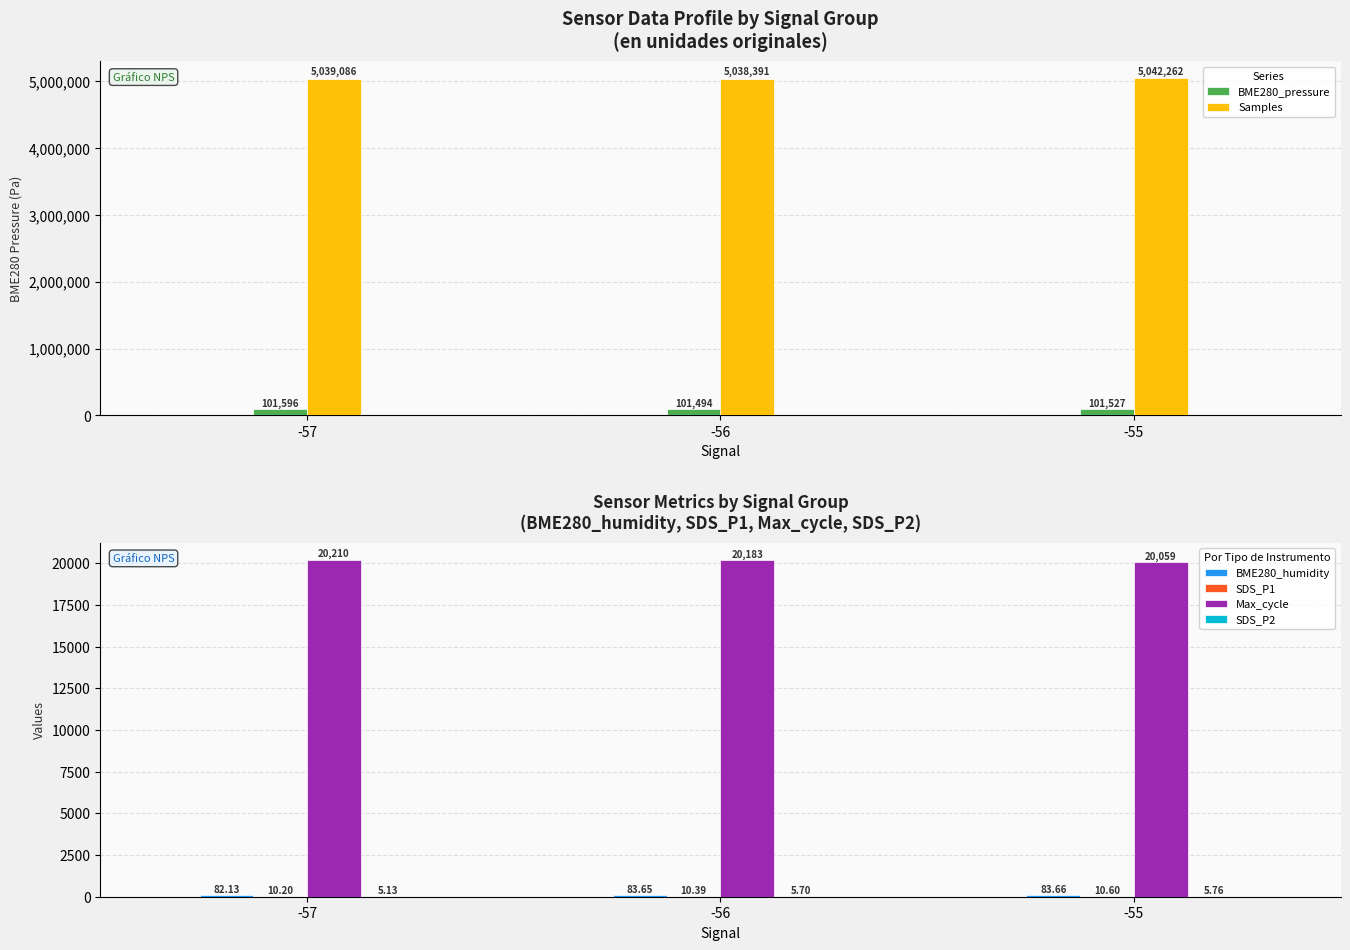

Is it true that BME280_pressure equals 55562.1 at -57?

False